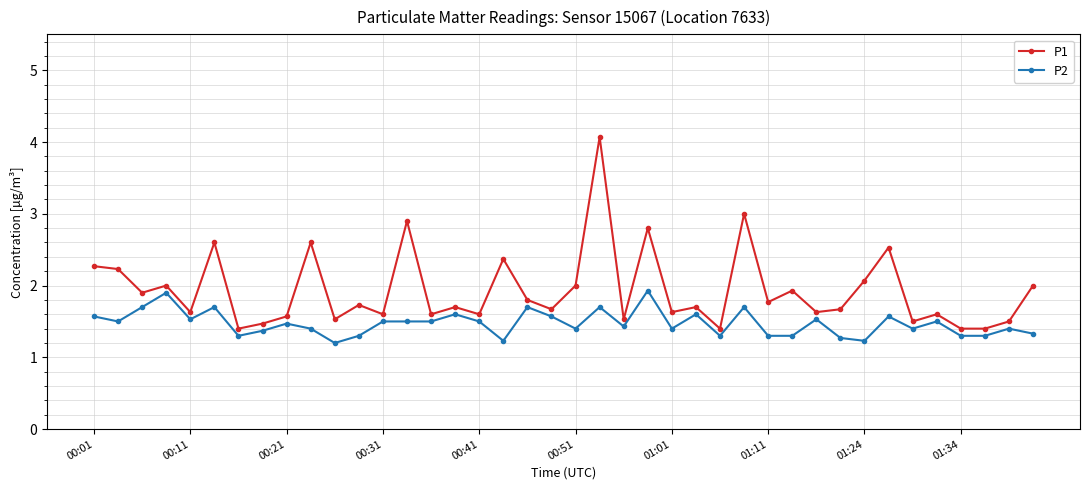

Which series has the largest total across all categories?

P1